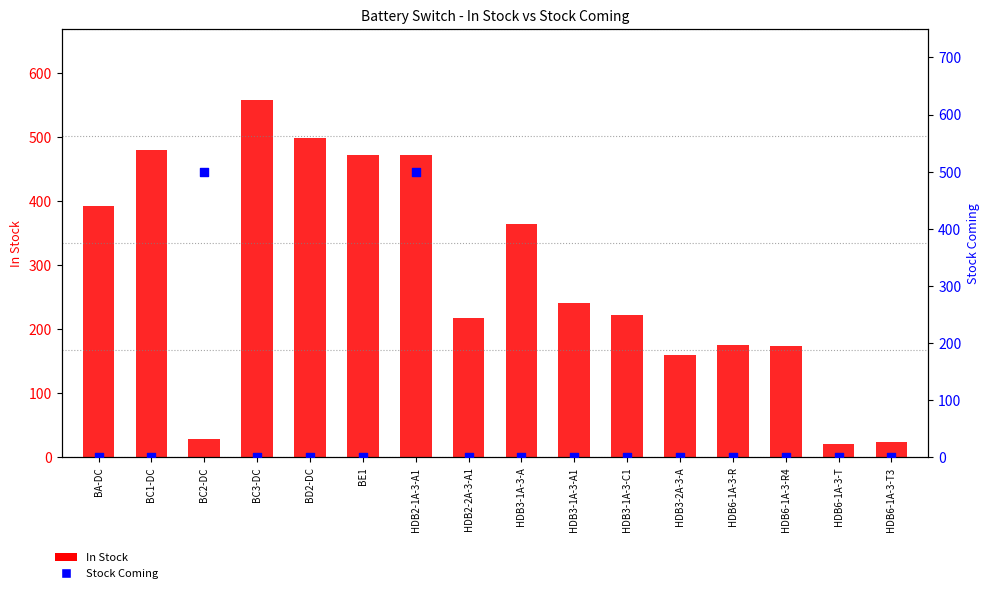

Is the value of Stock Coming at HDB3-1A-3-C1 greater than the value of In Stock at BD2-DC?

No